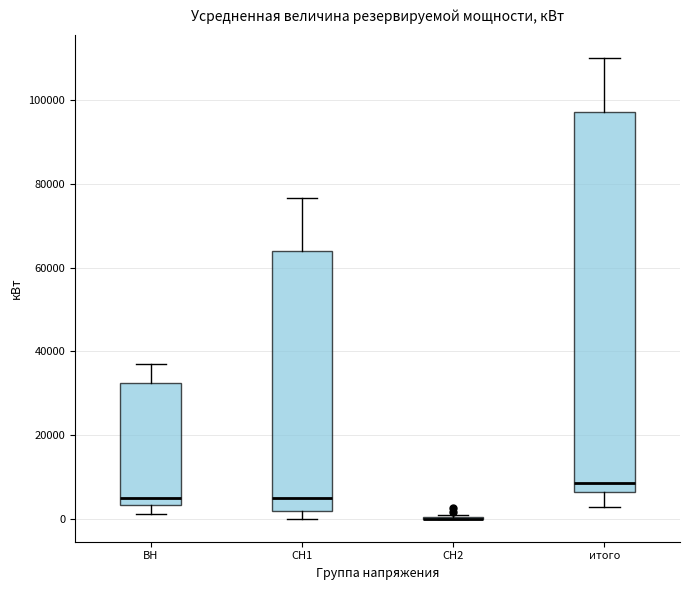

Reading left to right, read every box against the y-axis: the position of its median line, the range the box covers, and the ends of its whiskers. The values are not printed on the chart, so give them approximately, as read against the axis.

ВН: median 4000 (just above the box's lower edge), box 4000 to 32000, whiskers 2000 to 36000
СН1: median 4000, box 2000 to 64000, whiskers 0 to 76000
СН2: box collapsed to a line at 0, whiskers 0 to 0
итого: median 8000, box 6000 to 98000, whiskers 2000 to 110000